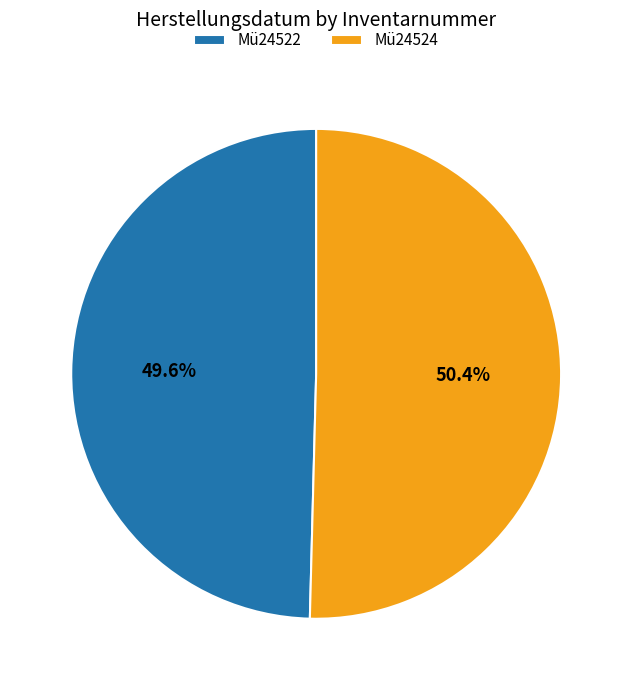

Combined, what portion of the pie is Mü24524 and Mü24522?

100.0%